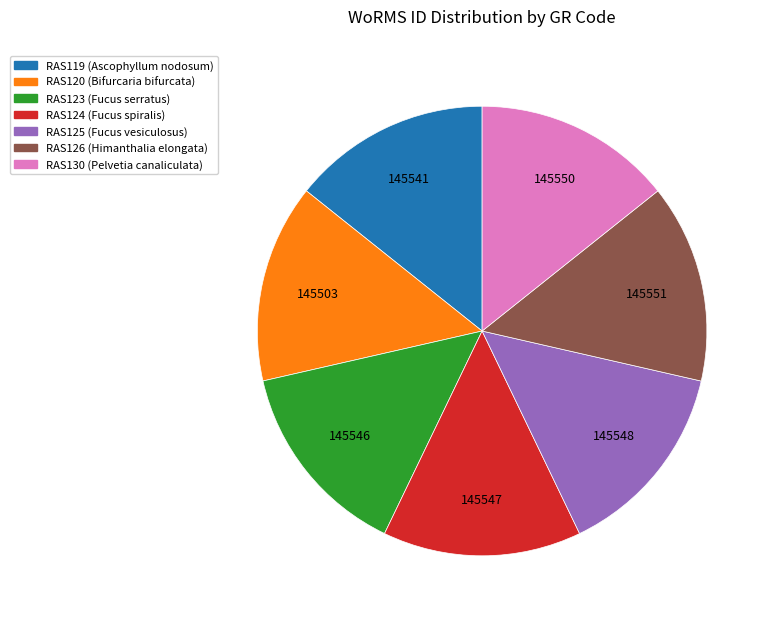

Approximately how many times larger is the value at RAS119 compared to RAS124?

1.0